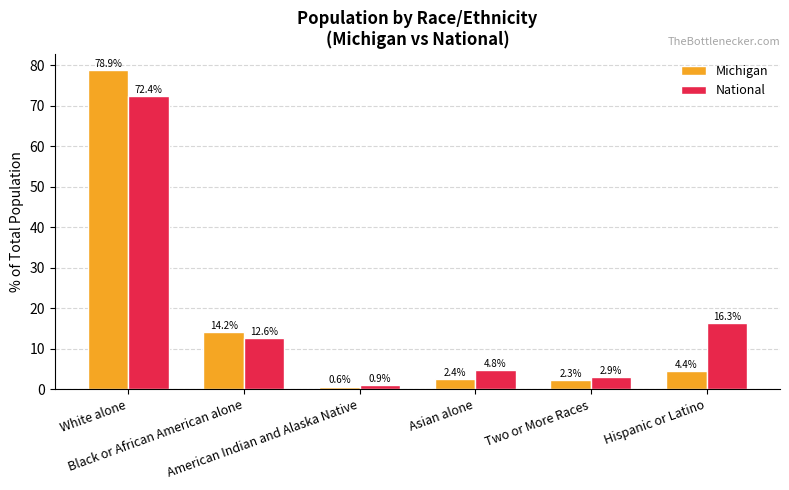

Rank the categories by National value from lowest to highest.

American Indian and Alaska Native, Two or More Races, Asian alone, Black or African American alone, Hispanic or Latino, White alone